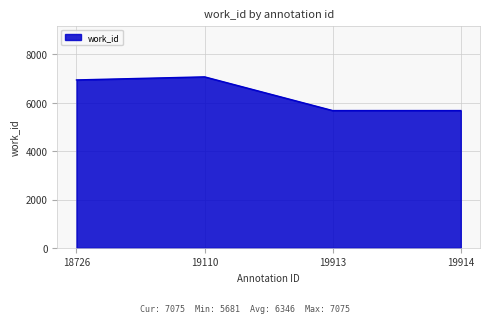

At which label is the value closest to 6378?

18726